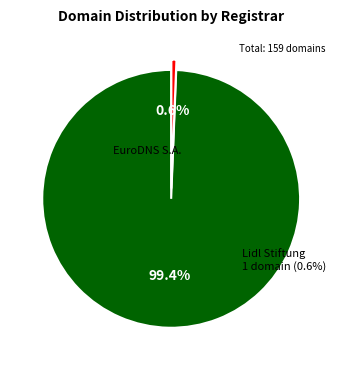

True or false: Lidl Stiftung accounts for 11% of the total.

False